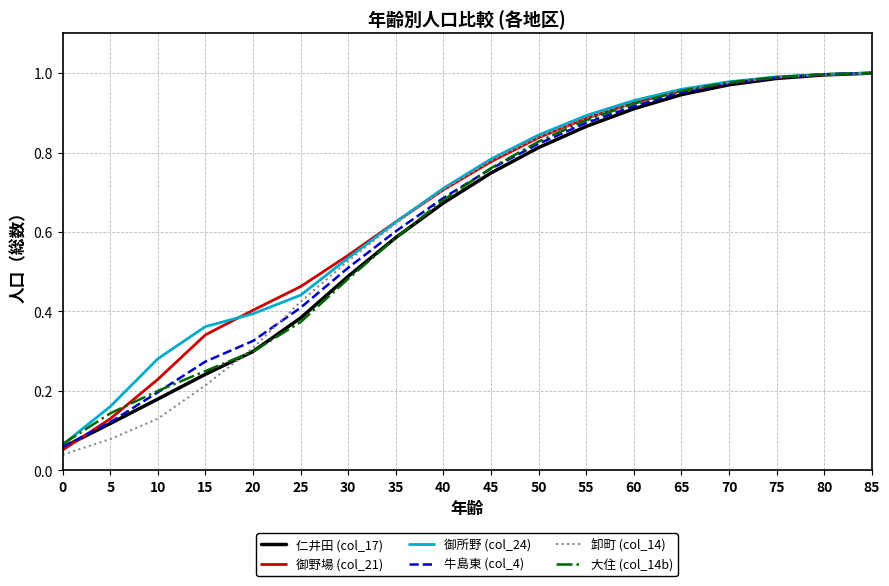

The value of 御野場 (col_21) at 65 is 1.0. True or false?

True